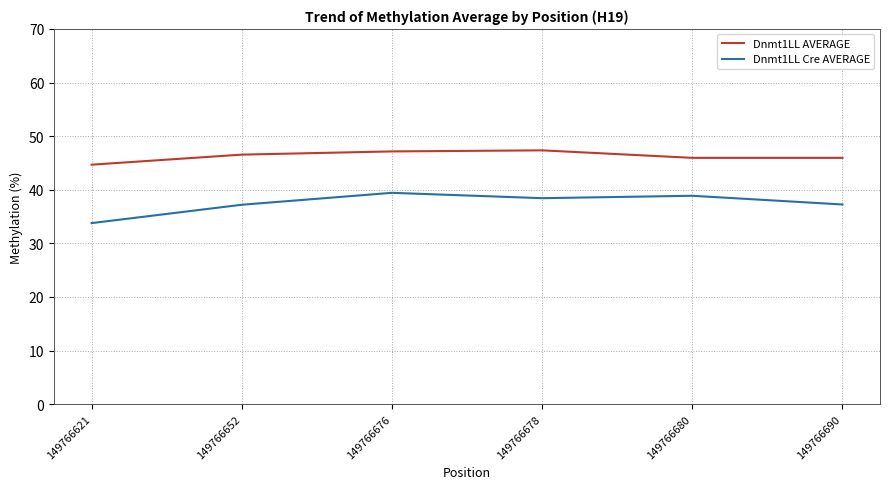

Which series changed the most between 149766621 and 149766678?

Dnmt1LL Cre AVERAGE